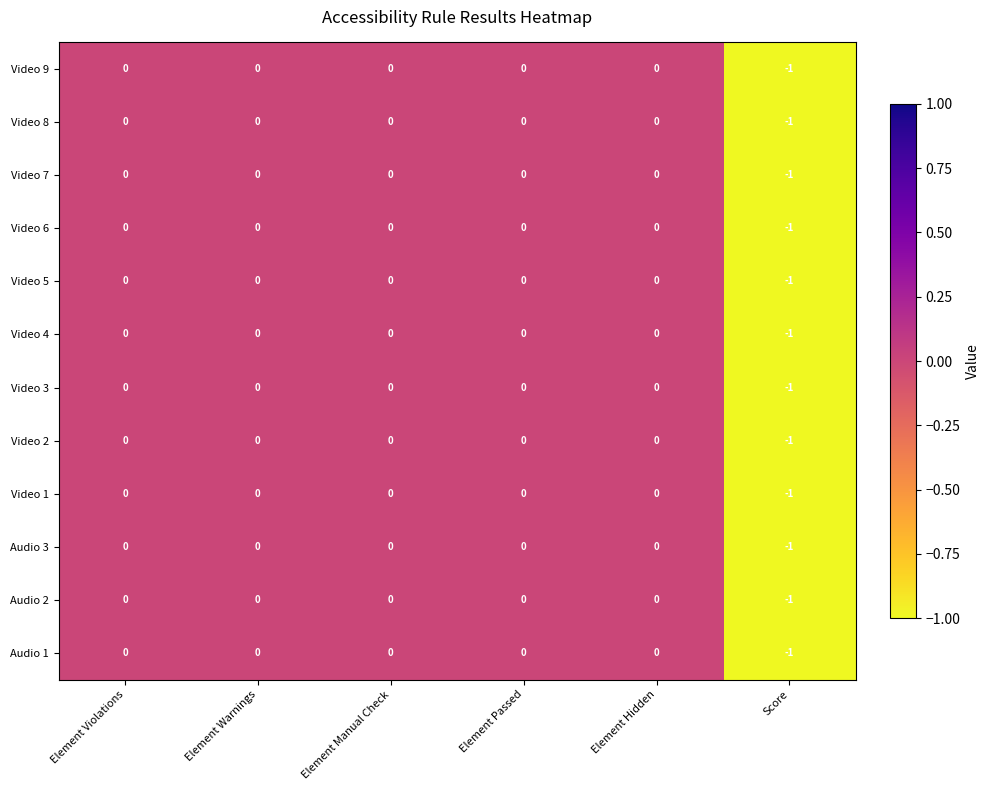

How many Video 3 values are between 0 and 1?

5